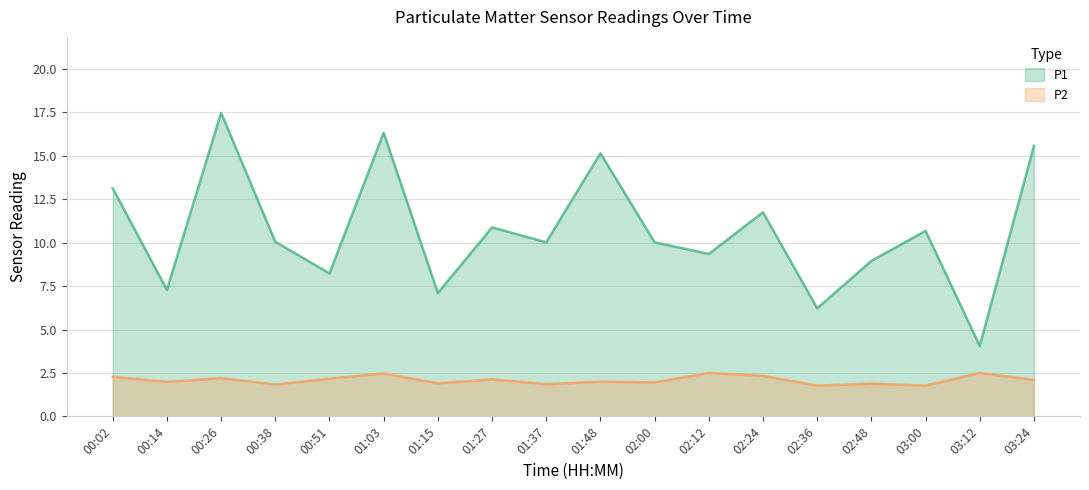

True or false: P2 and P1 intersect in this chart.

False